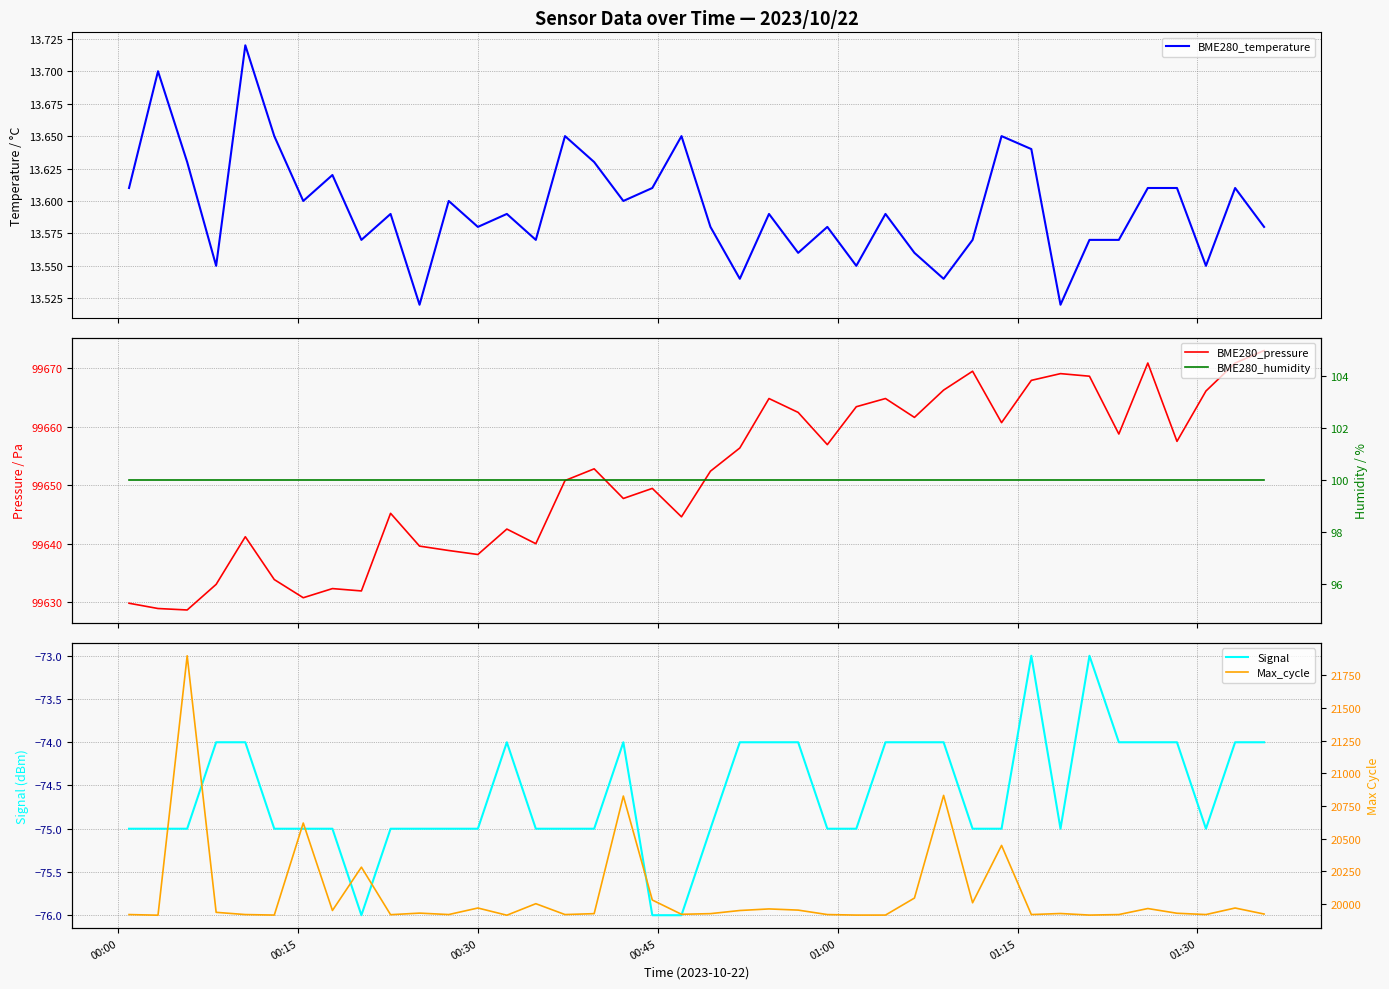

How many data points does each series have?

40